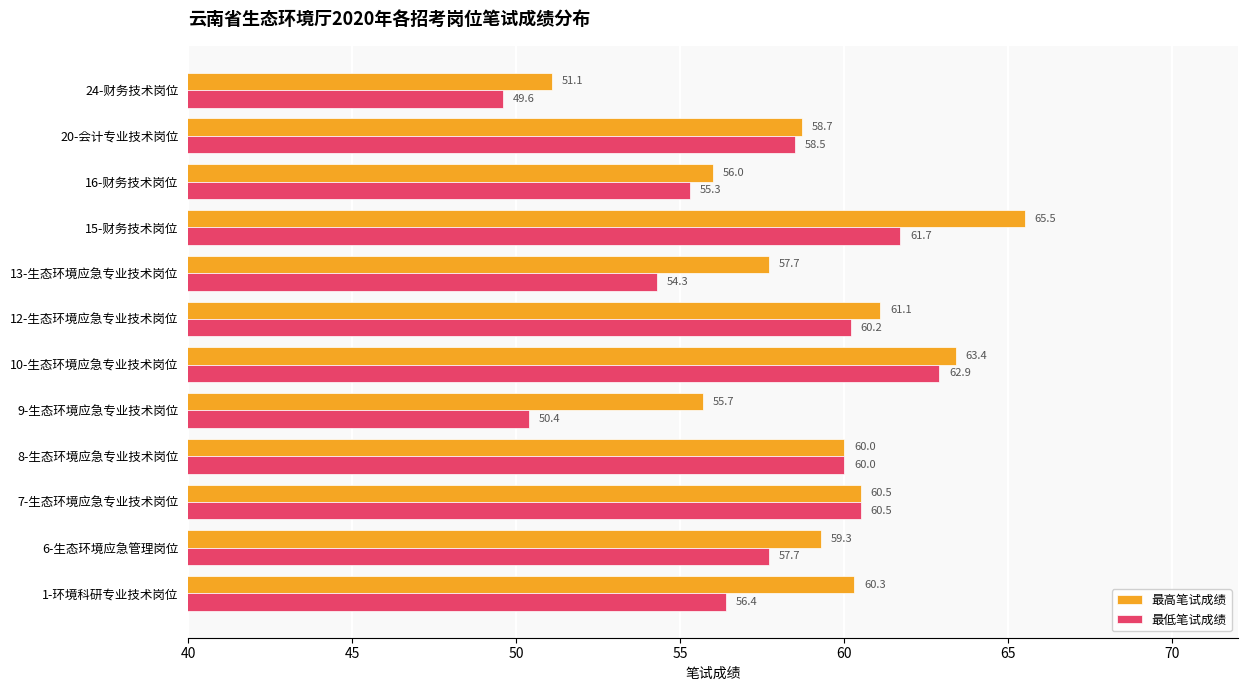

True or false: 最低笔试成绩 has a value of 78.5 at 24-财务技术岗位.

False